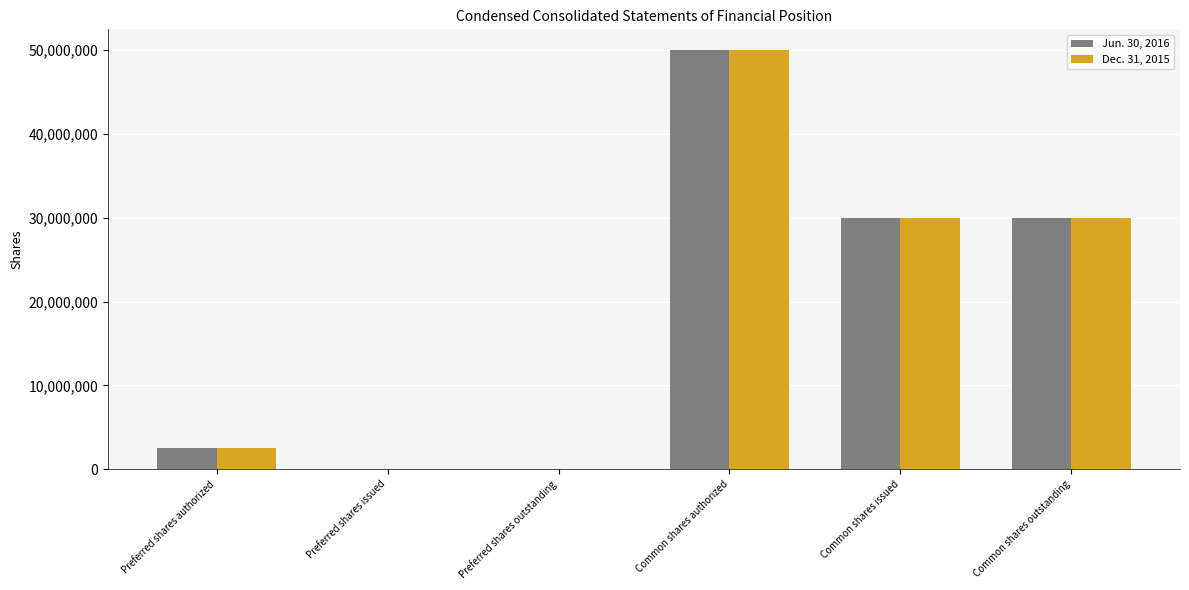

At which category is the sum across all series the highest?

Common shares authorized